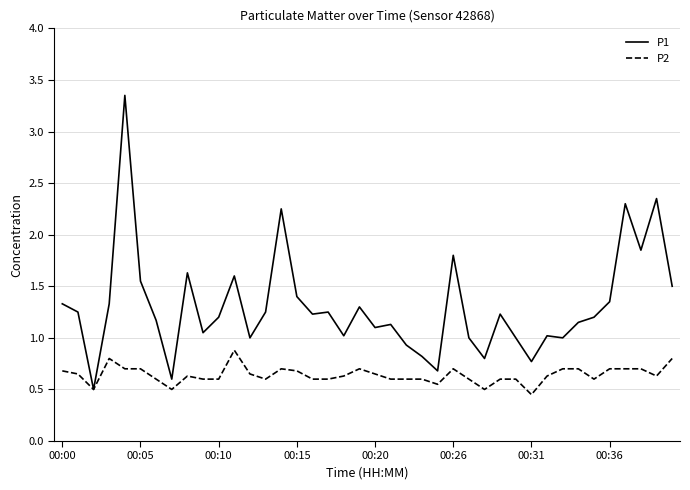

Which series has the largest total across all categories?

P1